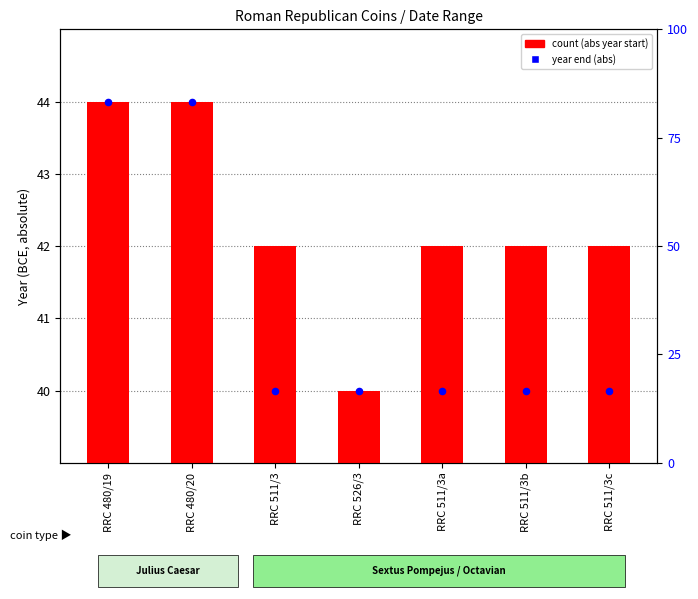

Which series has the widest spread of Y values?

count